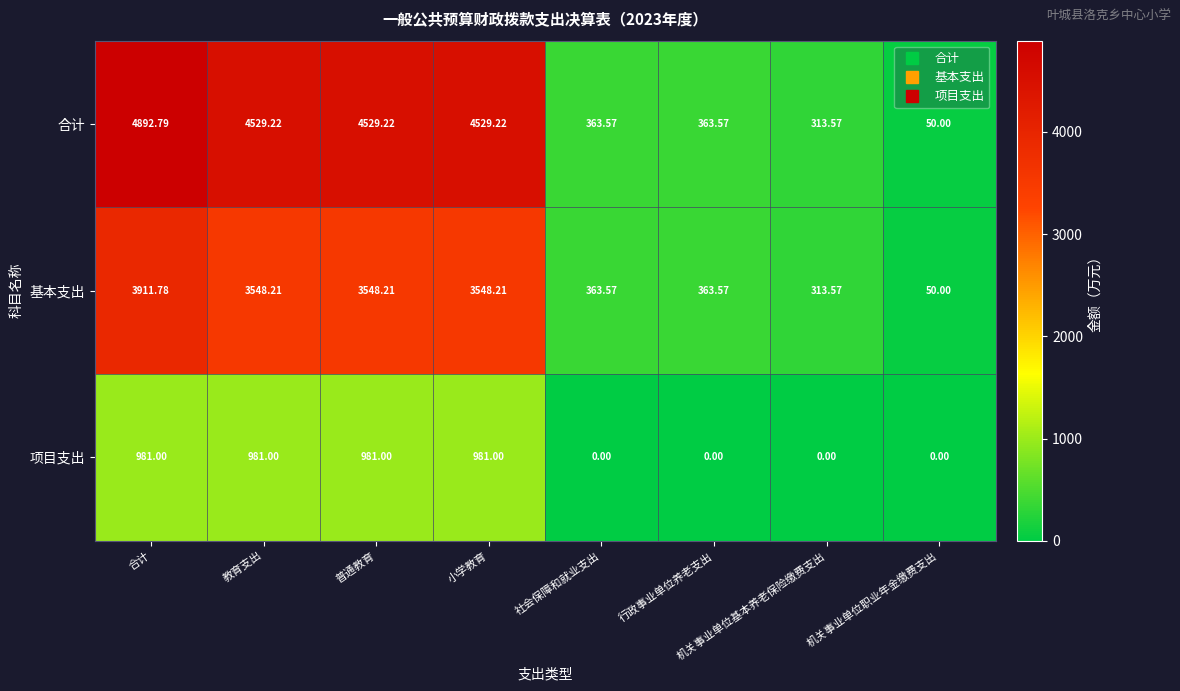

Where does the 合计 series first go above 4529?

合计